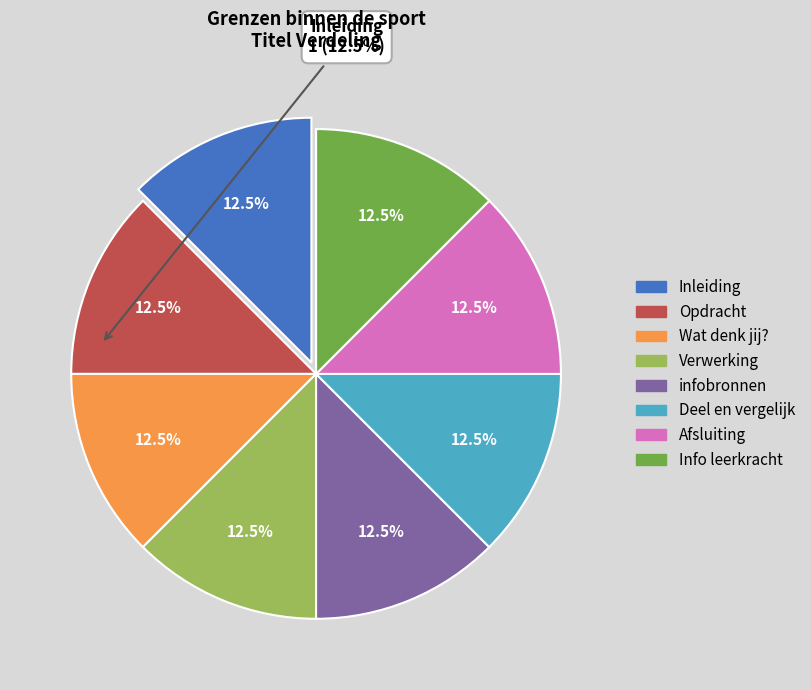

Does Inleiding represent more than half of the total?

No